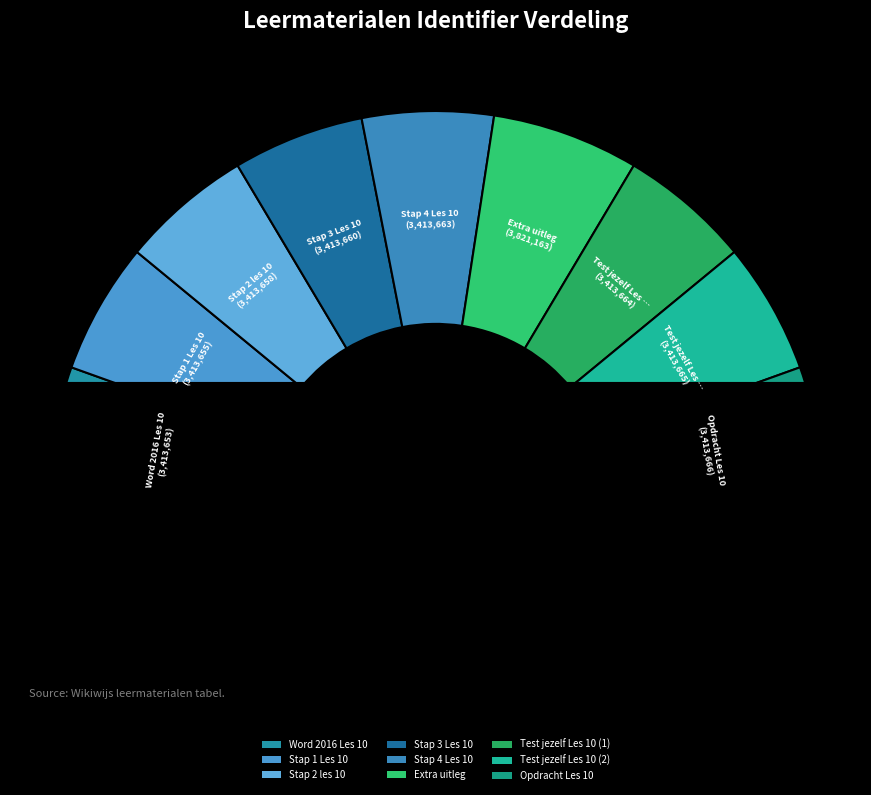

To the nearest percent, what is the average slice percentage?

11%